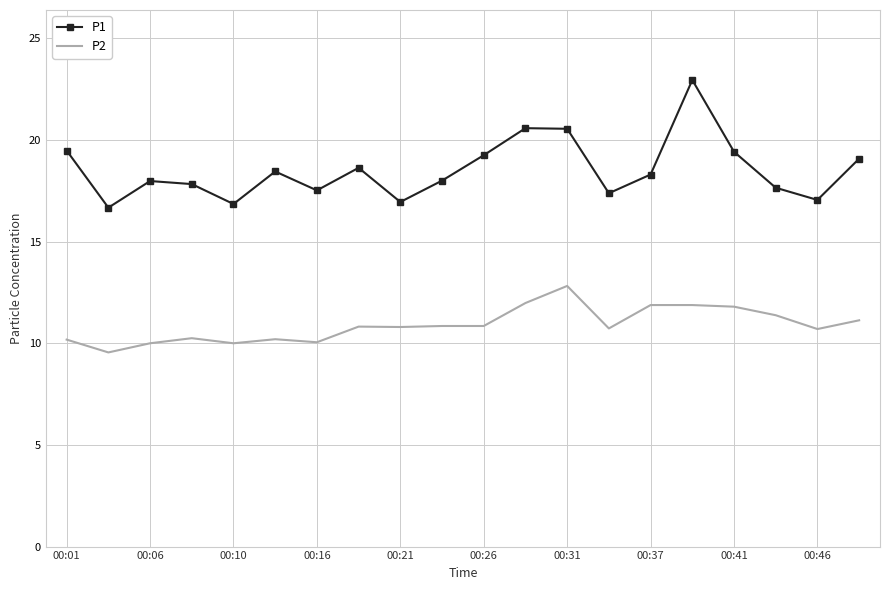

List the series in order of their overall mean, lowest first.

P2, P1